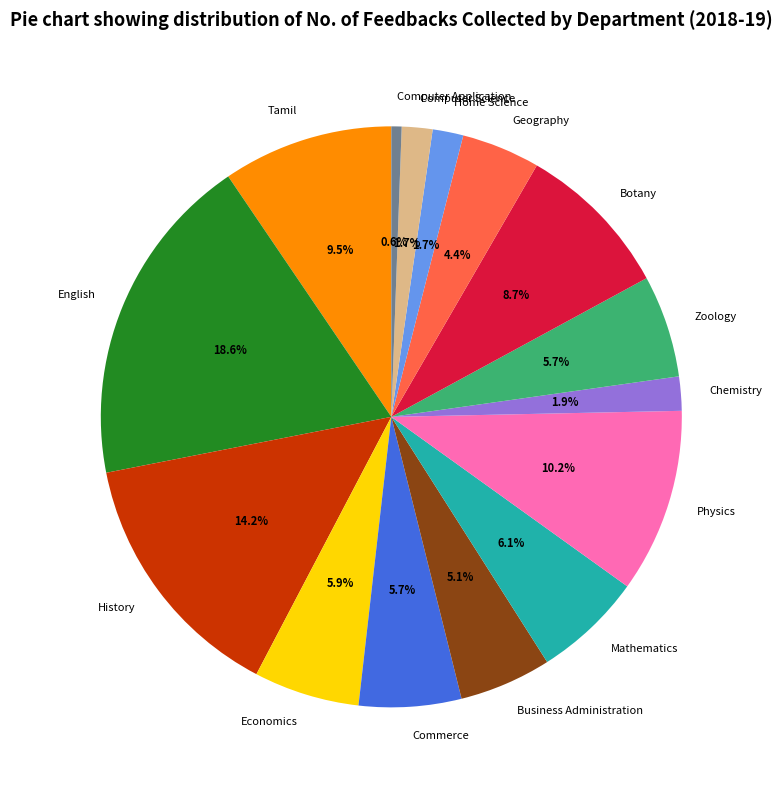

Does Commerce account for over 50% of the chart?

No